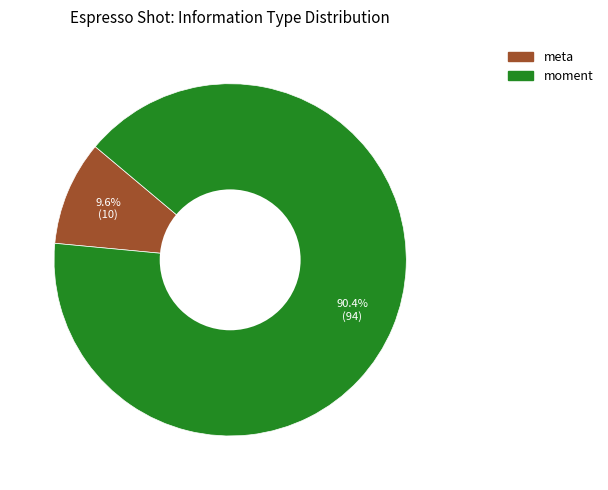

Do meta and moment together represent more than half of the pie?

Yes